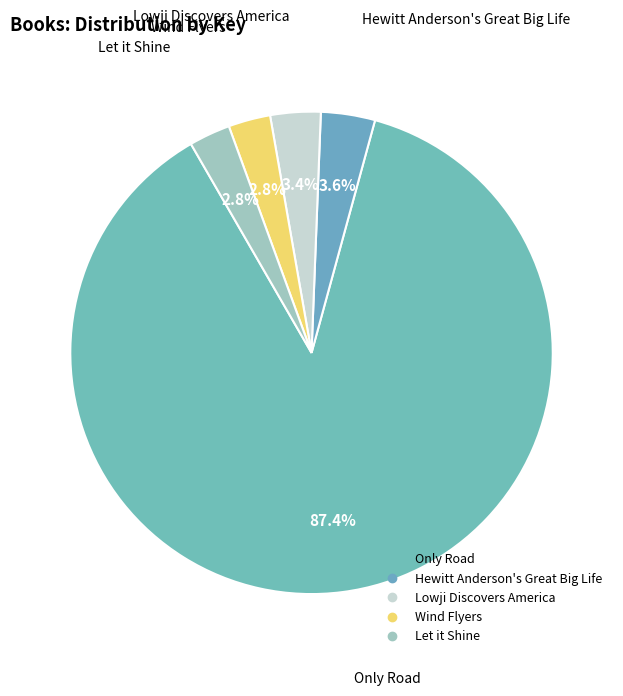

How many slices are in this pie chart?

5